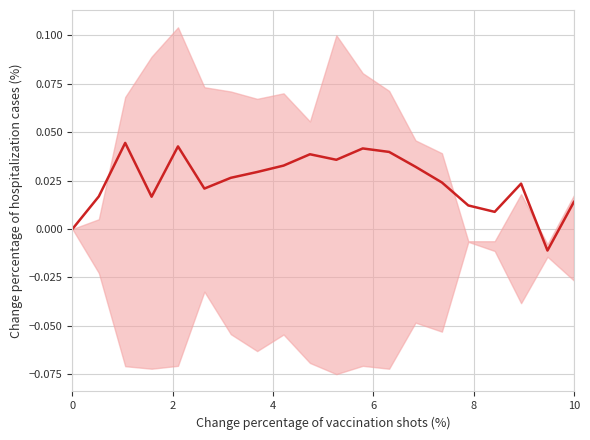

Is this an area chart (filled region under the line)?

No